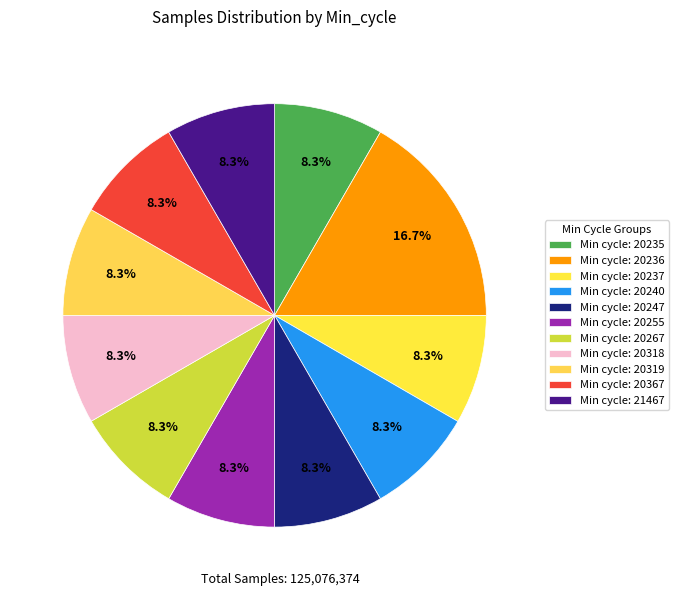

Which slice is the largest?

Min cycle: 20236